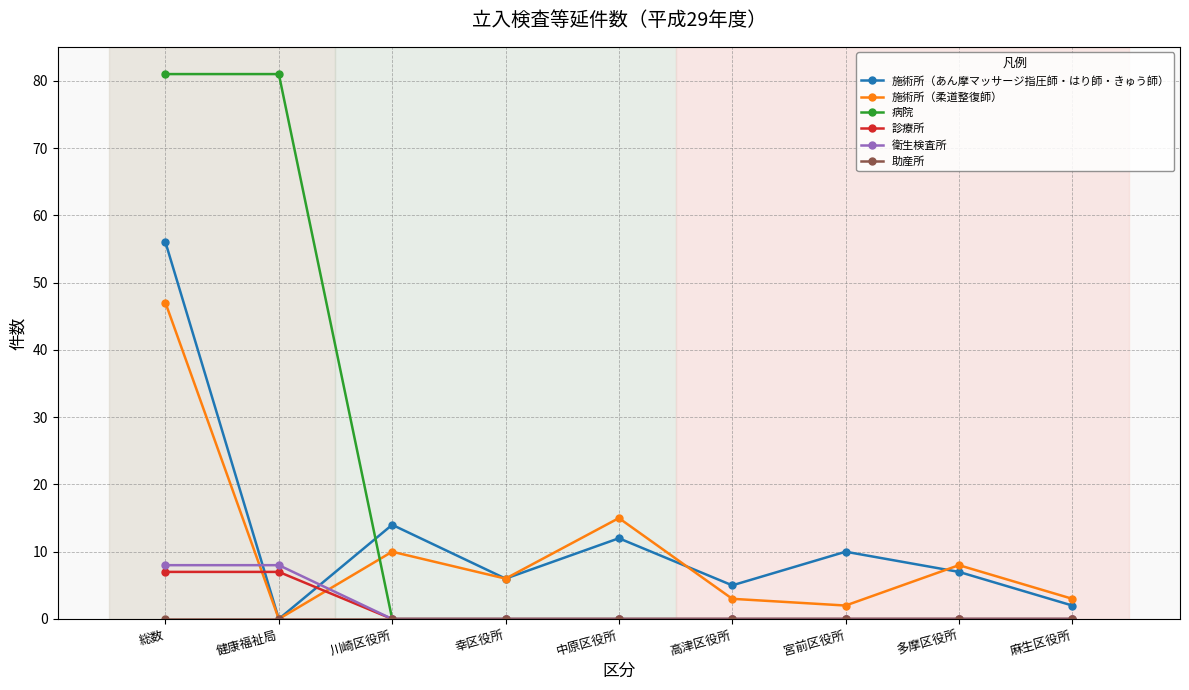

What is the average value of the 衛生検査所 series?

2